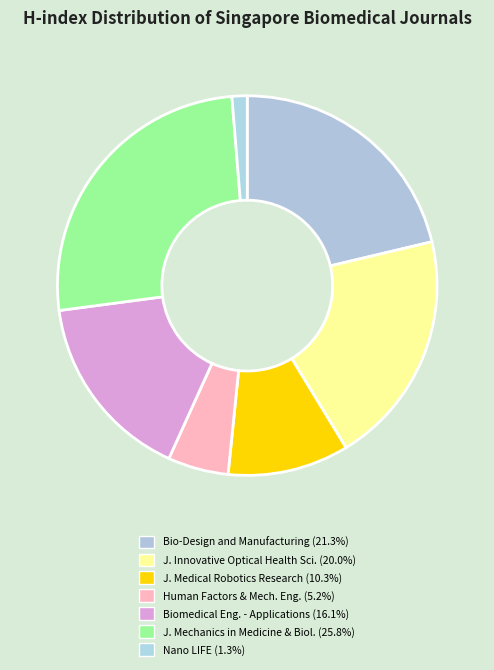

What is the largest slice in the pie chart?

Journal of Mechanics in Medicine and Biology (H=40)